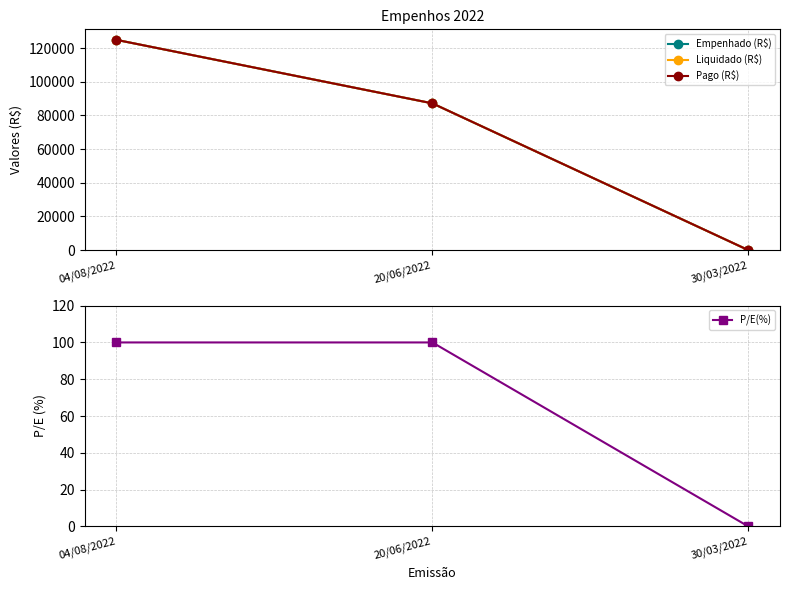

At which category is the sum across all series the highest?

04/08/2022